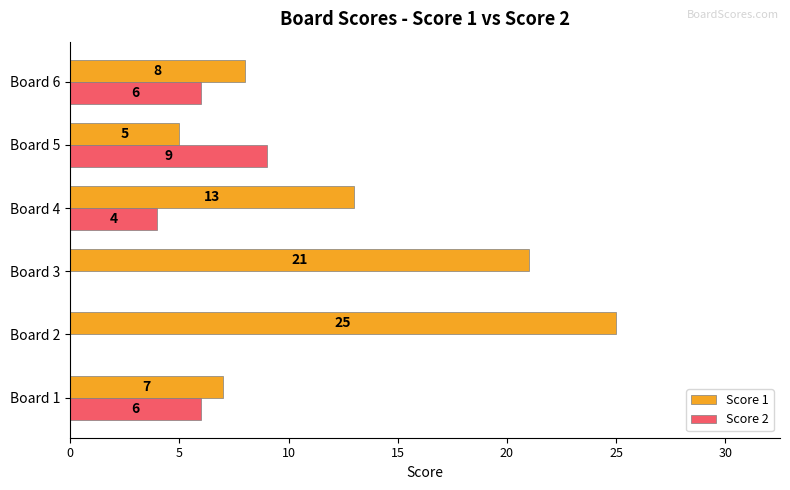

What is the total value across all series at Board 6?

14